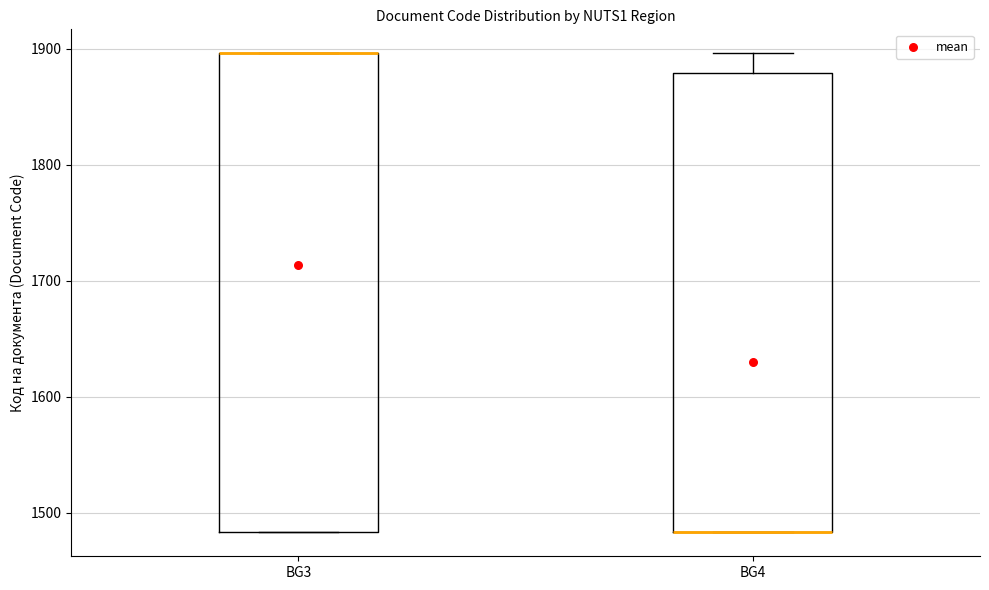

Which box is the tallest, from its lower edge to its upper edge?

BG3